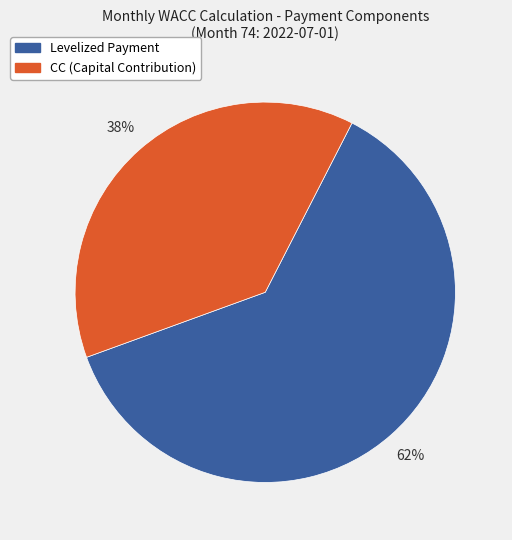

Count the number of slices in the pie.

2